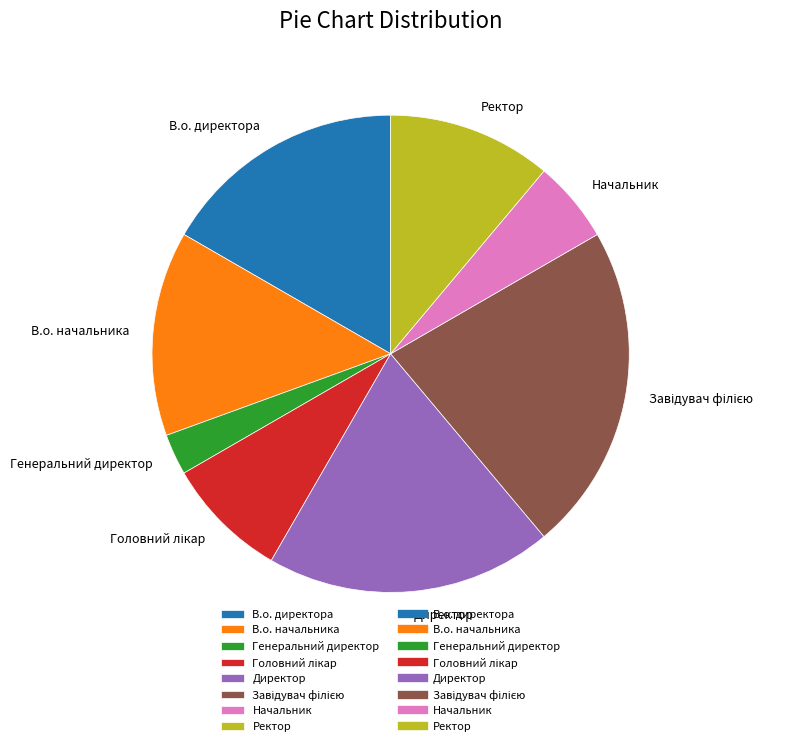

Count the number of slices in the pie.

8